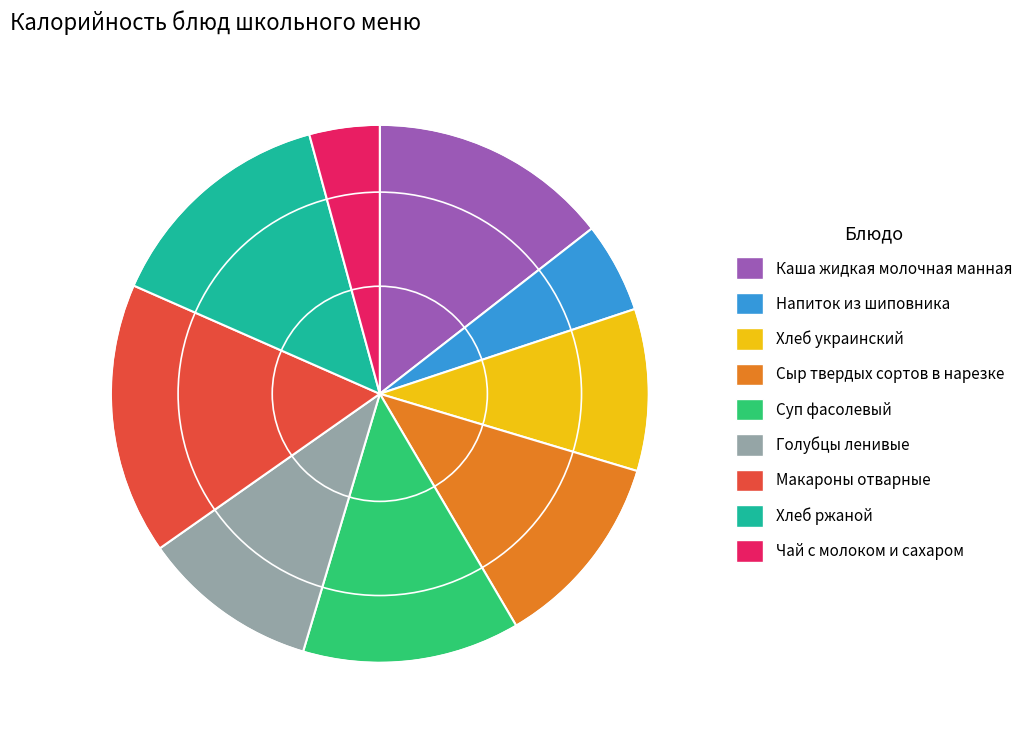

The Макароны отварные slice represents 3% of the pie. True or false?

False